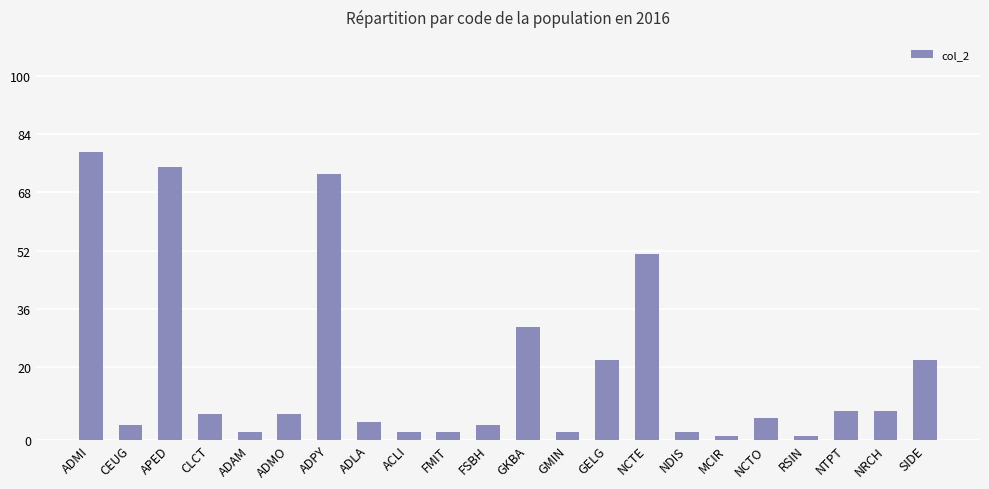

What is the average value?

19